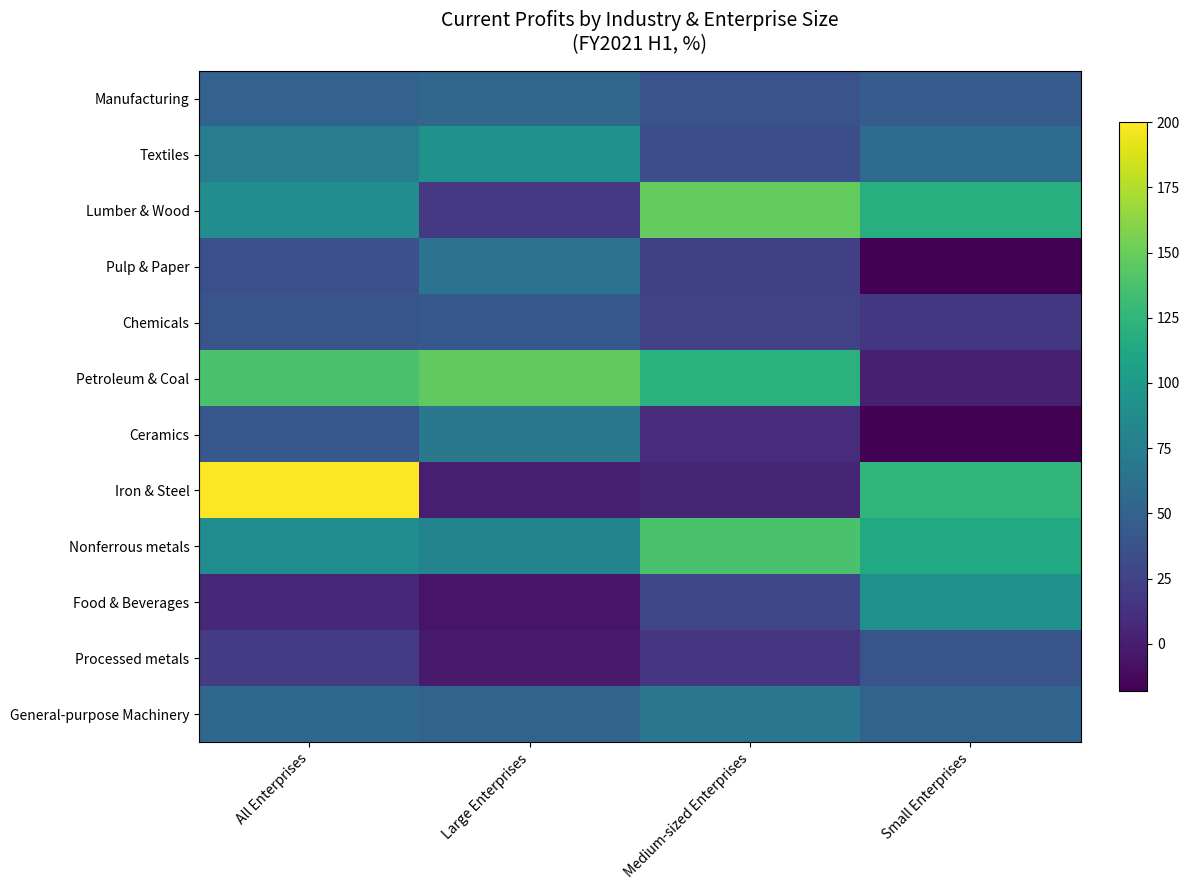

Reading left to right, transcribe all the data shown in this chart.

Manufacturing: All Enterprises=50.7	Large Enterprises=53.7	Medium-sized Enterprises=37.3	Small Enterprises=45.0
Textiles: All Enterprises=73.1	Large Enterprises=93.1	Medium-sized Enterprises=34.0	Small Enterprises=58.2
Lumber & Wood: All Enterprises=88.8	Large Enterprises=17.7	Medium-sized Enterprises=148.3	Small Enterprises=119.0
Pulp & Paper: All Enterprises=34.9	Large Enterprises=64.8	Medium-sized Enterprises=23.6	Small Enterprises=-18.1
Chemicals: All Enterprises=38.4	Large Enterprises=41.7	Medium-sized Enterprises=25.1	Small Enterprises=17.0
Petroleum & Coal: All Enterprises=137.7	Large Enterprises=147.1	Medium-sized Enterprises=121.5	Small Enterprises=0.7
Ceramics: All Enterprises=41.2	Large Enterprises=69.1	Medium-sized Enterprises=9.3	Small Enterprises=-16.7
Iron & Steel: All Enterprises=200.0	Large Enterprises=0.0	Medium-sized Enterprises=4.4	Small Enterprises=125.2
Nonferrous metals: All Enterprises=88.0	Large Enterprises=80.2	Medium-sized Enterprises=137.4	Small Enterprises=114.0
Food & Beverages: All Enterprises=6.5	Large Enterprises=-5.6	Medium-sized Enterprises=28.3	Small Enterprises=91.3
Processed metals: All Enterprises=20.5	Large Enterprises=-2.5	Medium-sized Enterprises=16.6	Small Enterprises=38.9
General-purpose Machinery: All Enterprises=54.5	Large Enterprises=51.7	Medium-sized Enterprises=67.8	Small Enterprises=52.1